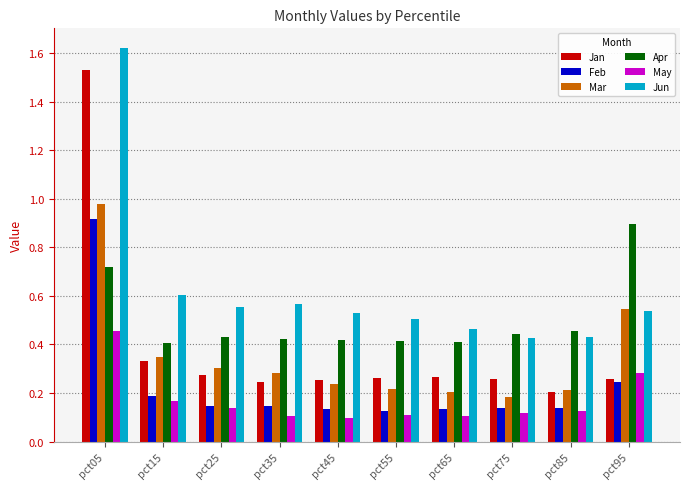

Count the number of categories in the chart.

10